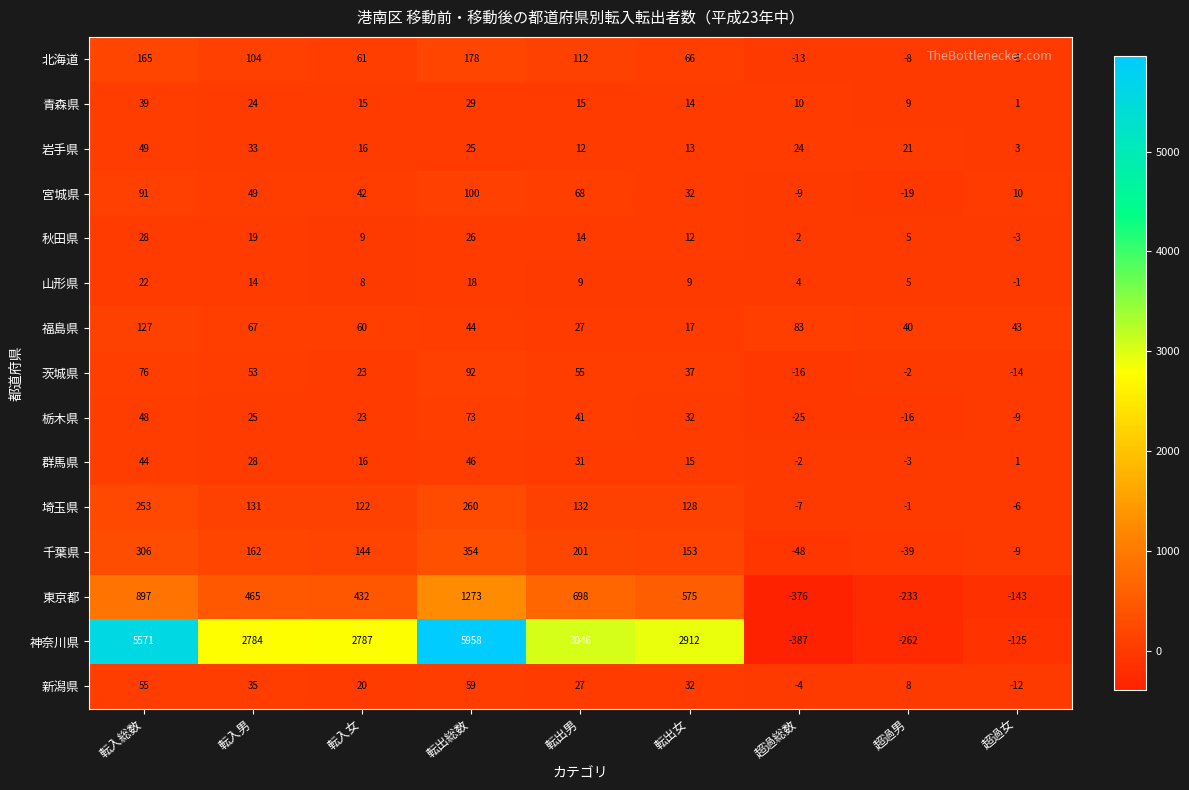

What is the lowest value of the 群馬県 series?

-3